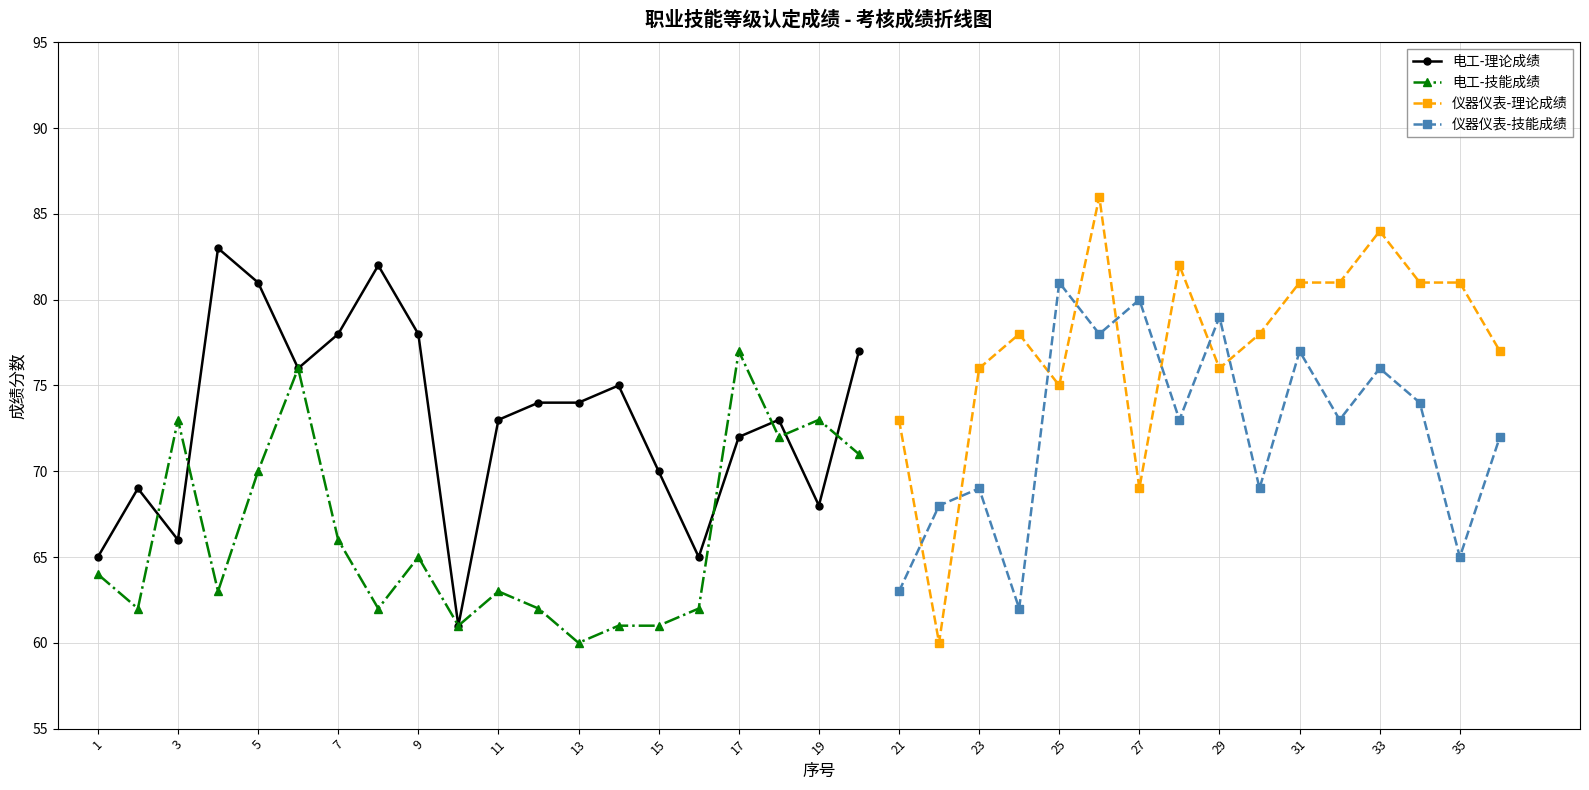

At which label is 理论成绩 closest to 72?

17